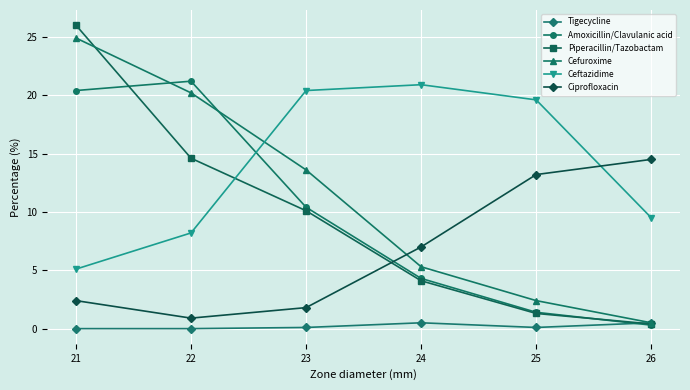

Which label corresponds to the largest value in the chart?

21